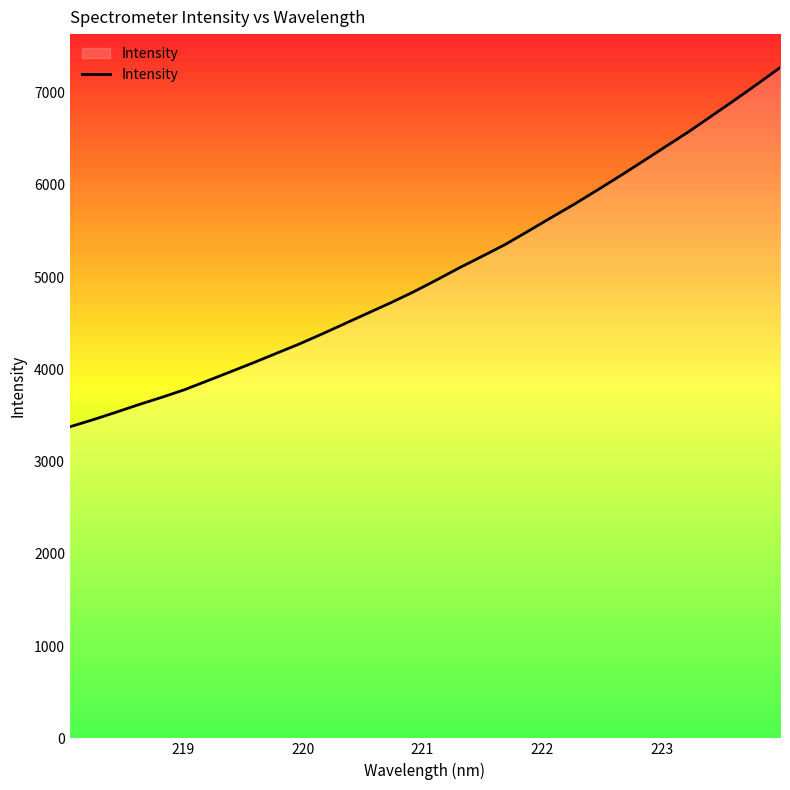

Count the number of values greater than 4970.

16